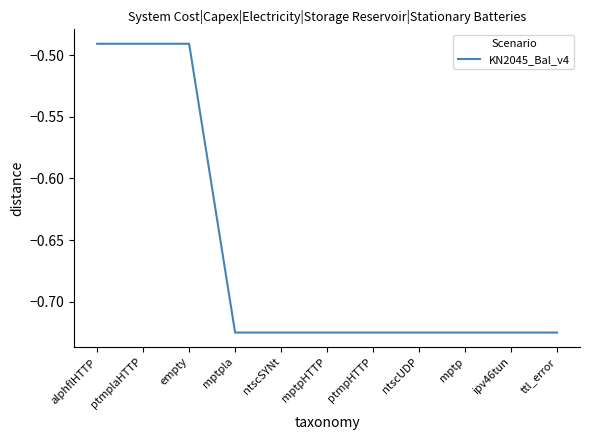

Is this an area chart (filled region under the line)?

No